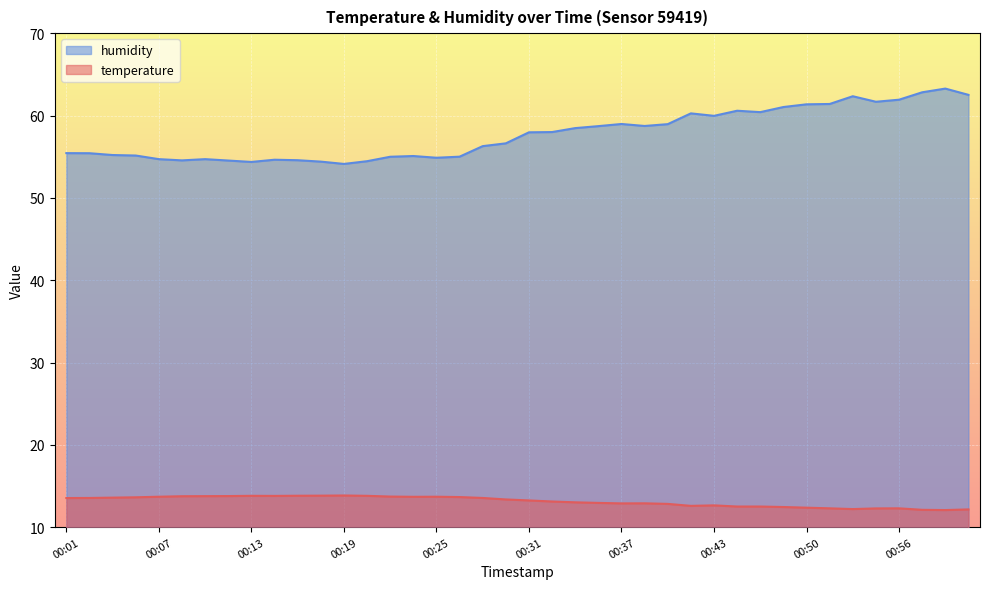

Is the value of humidity at 00:16 greater than the value of temperature at 00:19?

Yes